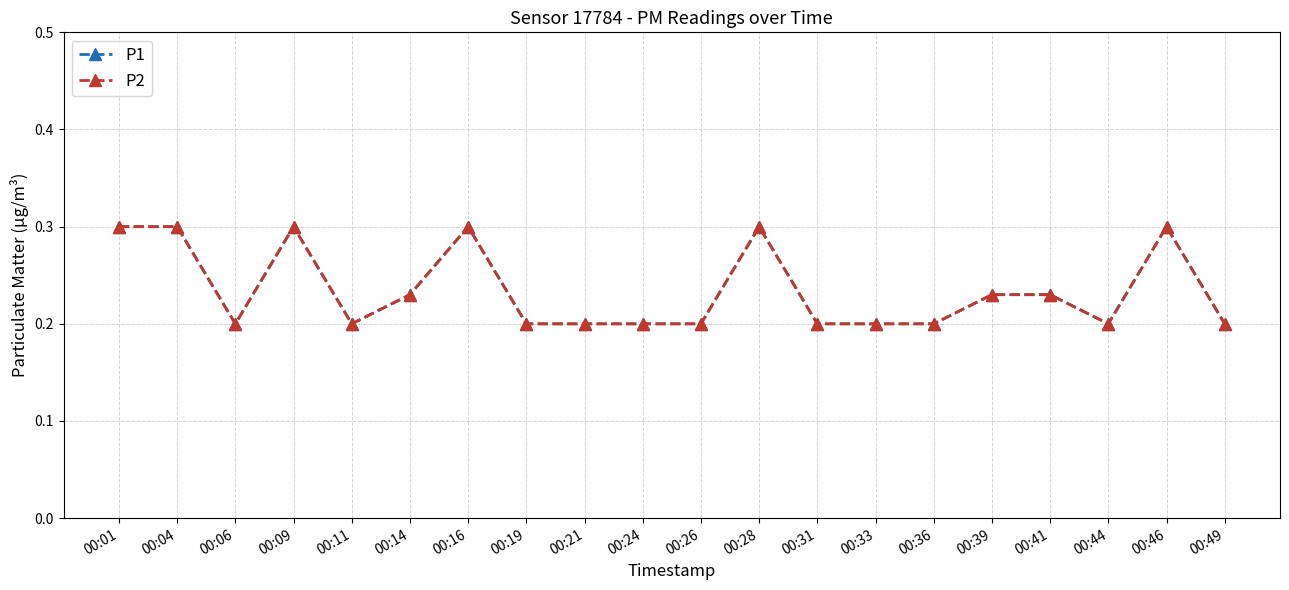

At which category does the chart reach its minimum across all series?

00:06